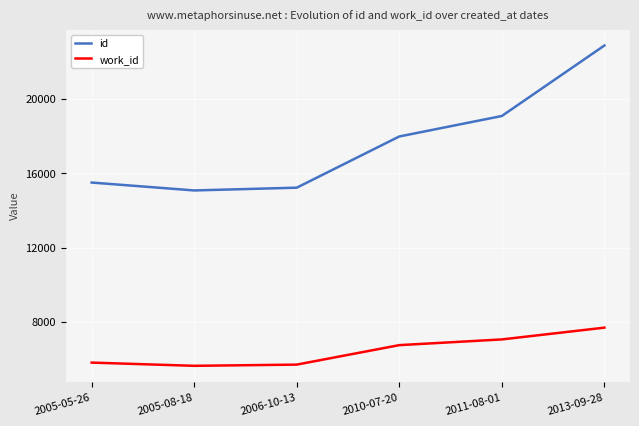

What is the difference between the maximum and minimum values in the id series?

7798